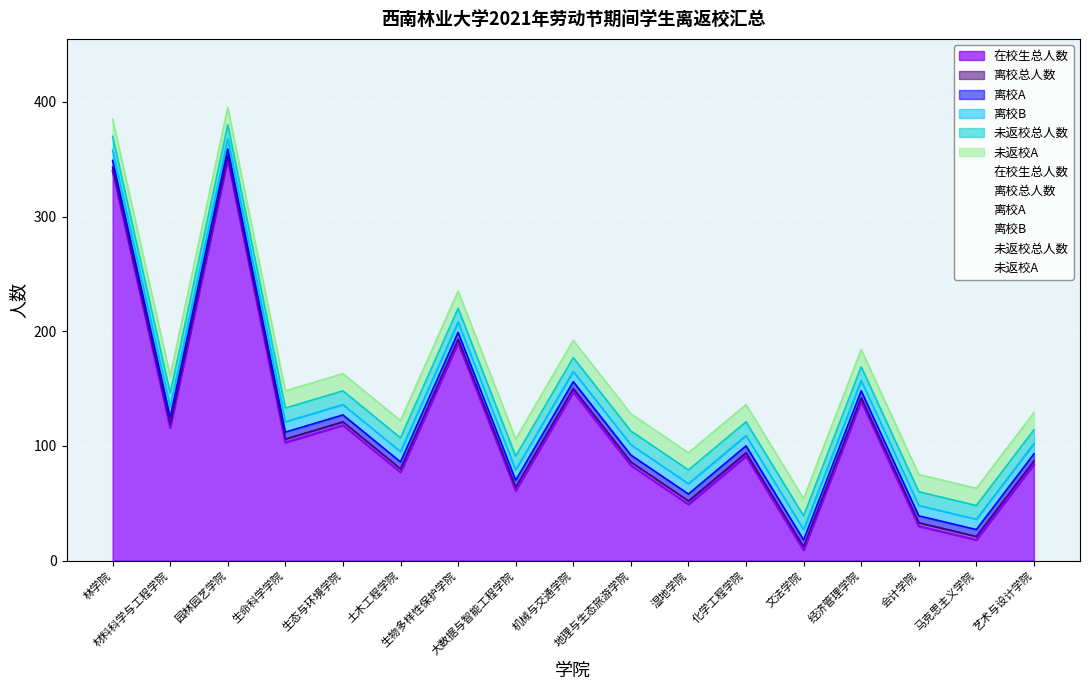

At how many categories does at least one series exceed 120?

5